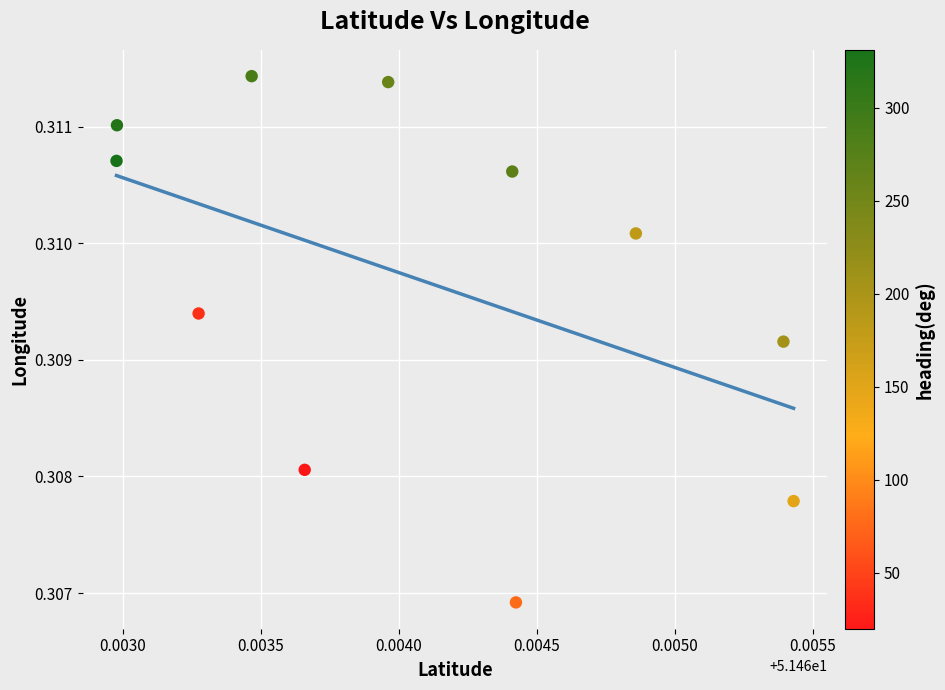

What is the average X value?

51.5